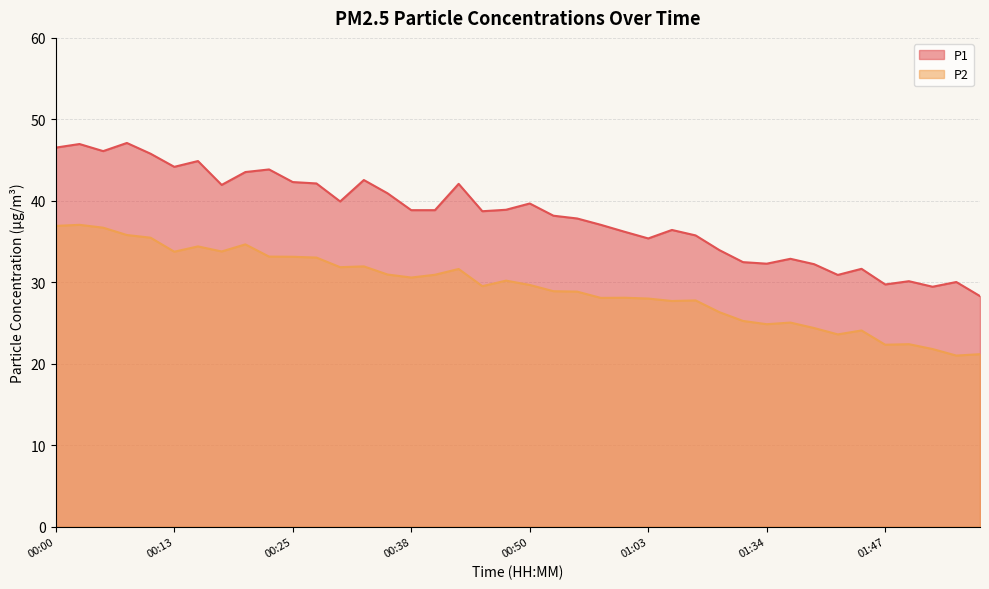

Count the number of data series in this chart.

2